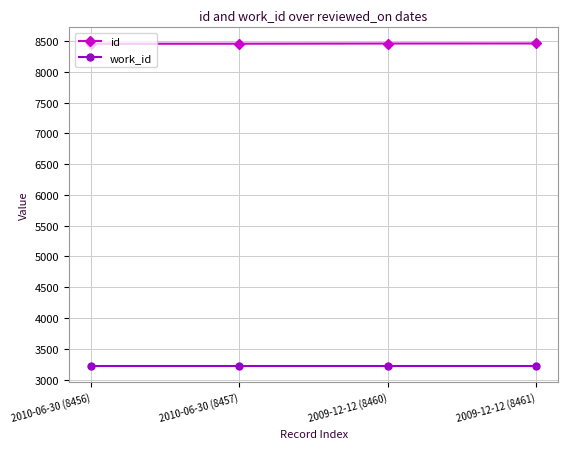

At how many categories does at least one series exceed 5643?

4